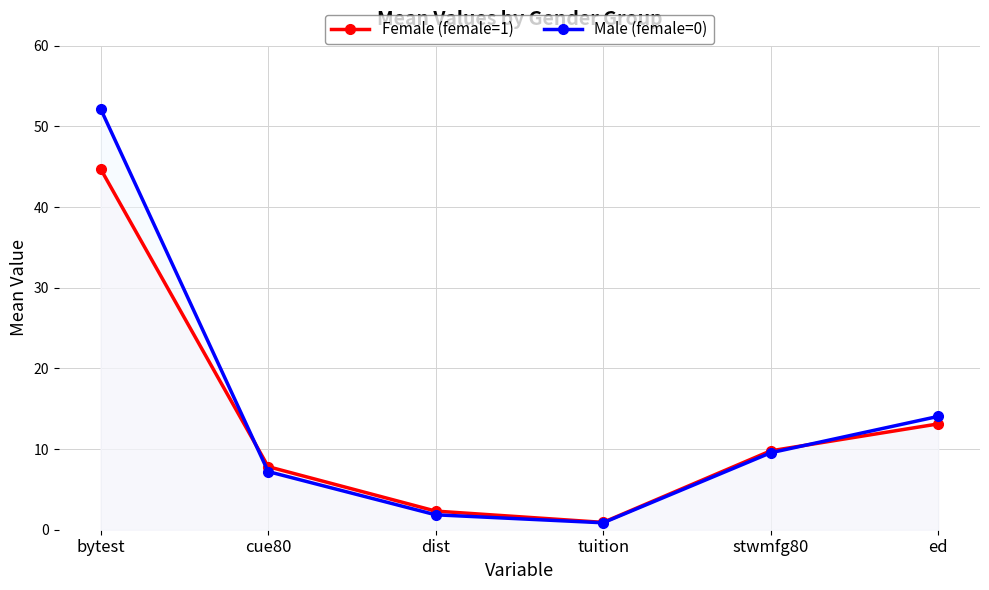

Between which two adjacent categories do Female (female=1) and Male (female=0) first intersect?

bytest and cue80